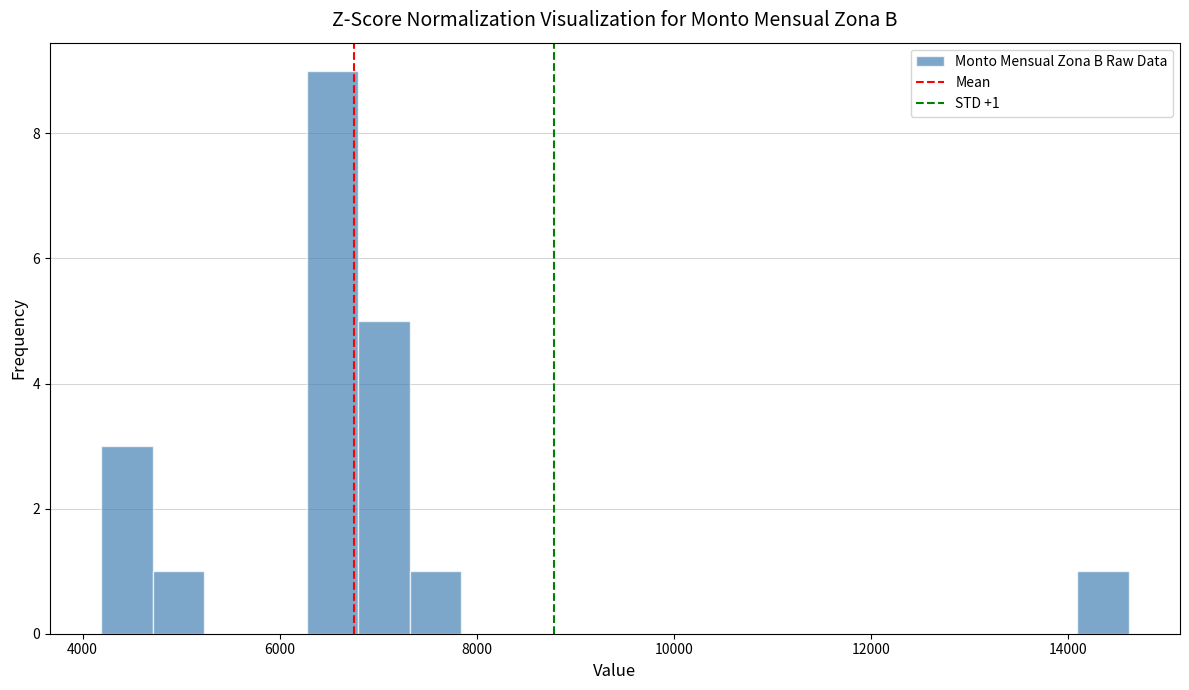

Read against the x-axis, roughly where is the centre of the tallest bar?

6600